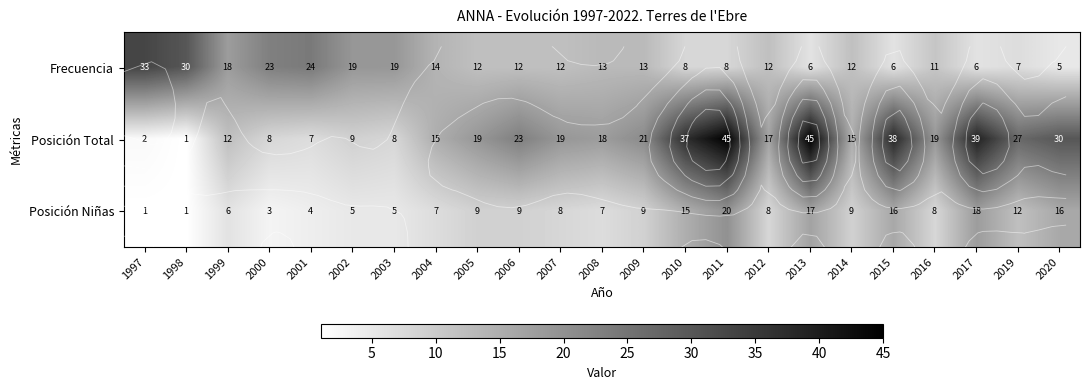

At how many categories does at least one series exceed 20?

13